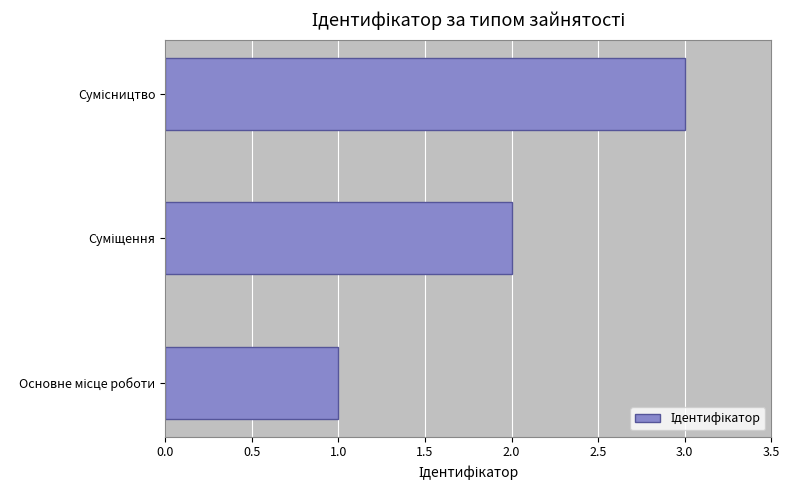

What is the greatest value displayed?

3